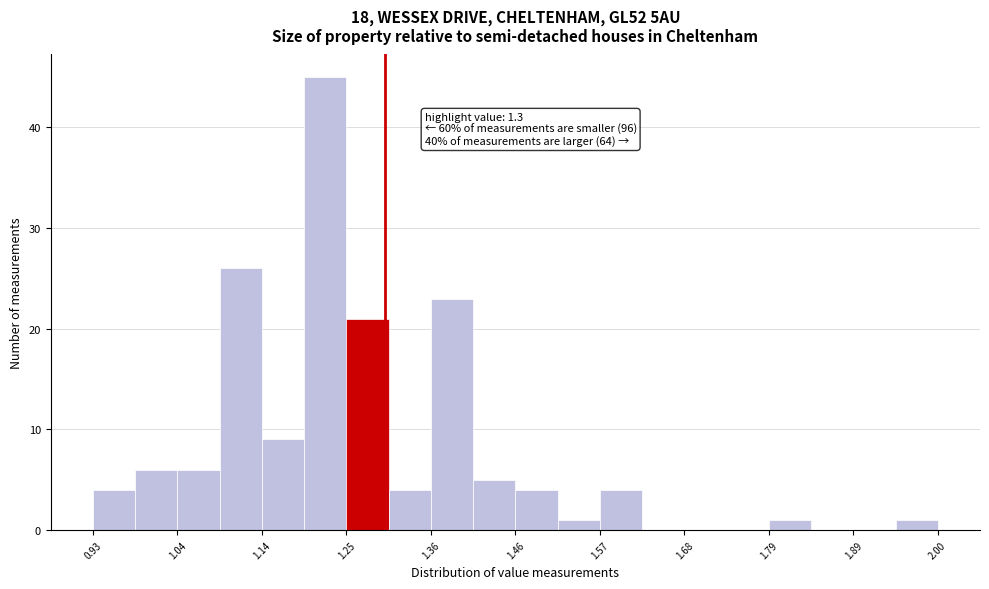

Around what value on the x-axis is the tallest bar? Give the approximate position of its centre, as read against the axis.

1.22